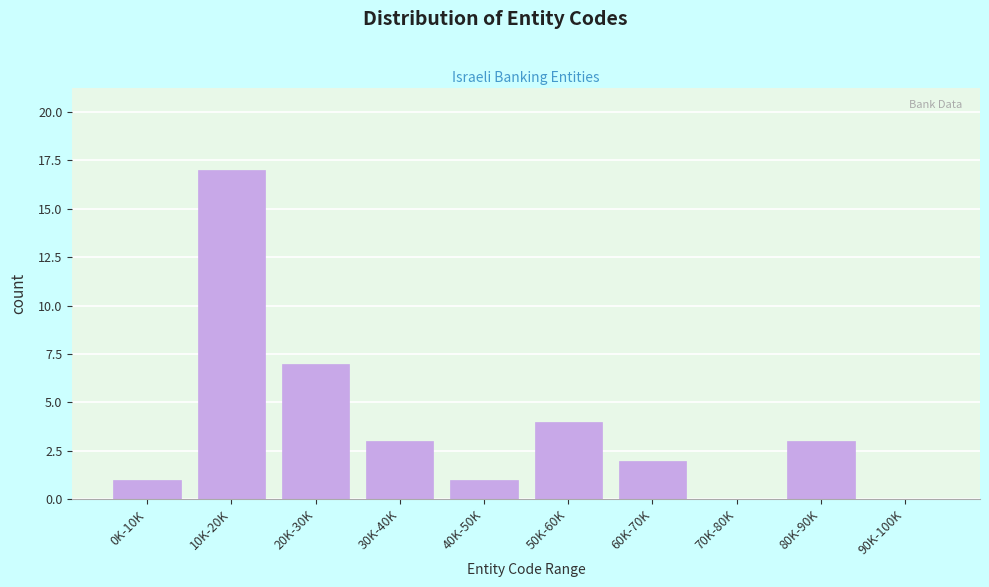

Reading right to left, transcribe all the data shown in this chart.

90K-100K=0	80K-90K=3	70K-80K=0	60K-70K=2	50K-60K=4	40K-50K=1	30K-40K=3	20K-30K=7	10K-20K=17	0K-10K=1